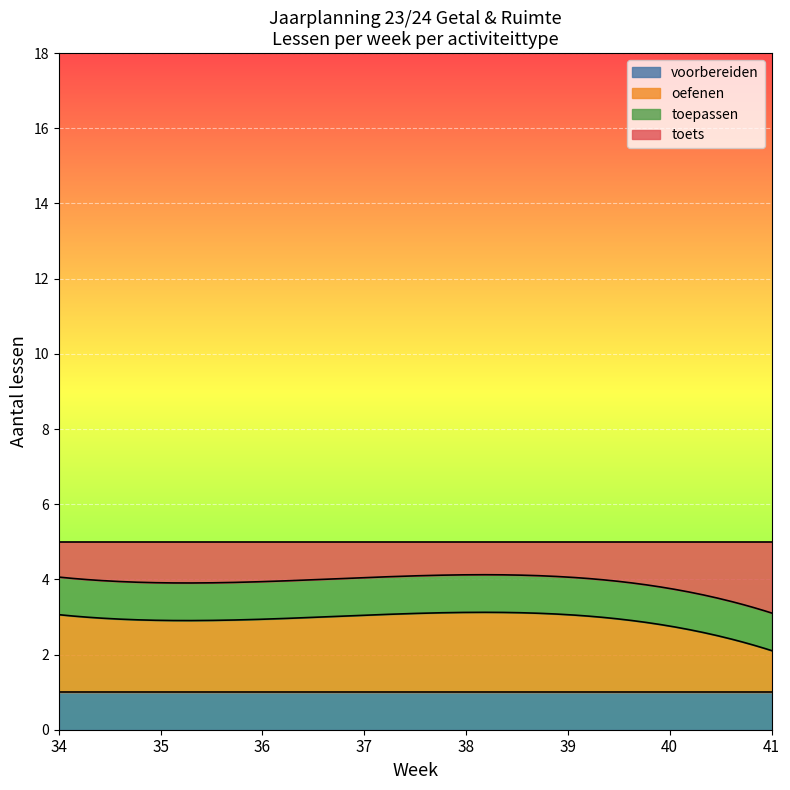

True or false: voorbereiden has more than 0 interior local peaks.

False